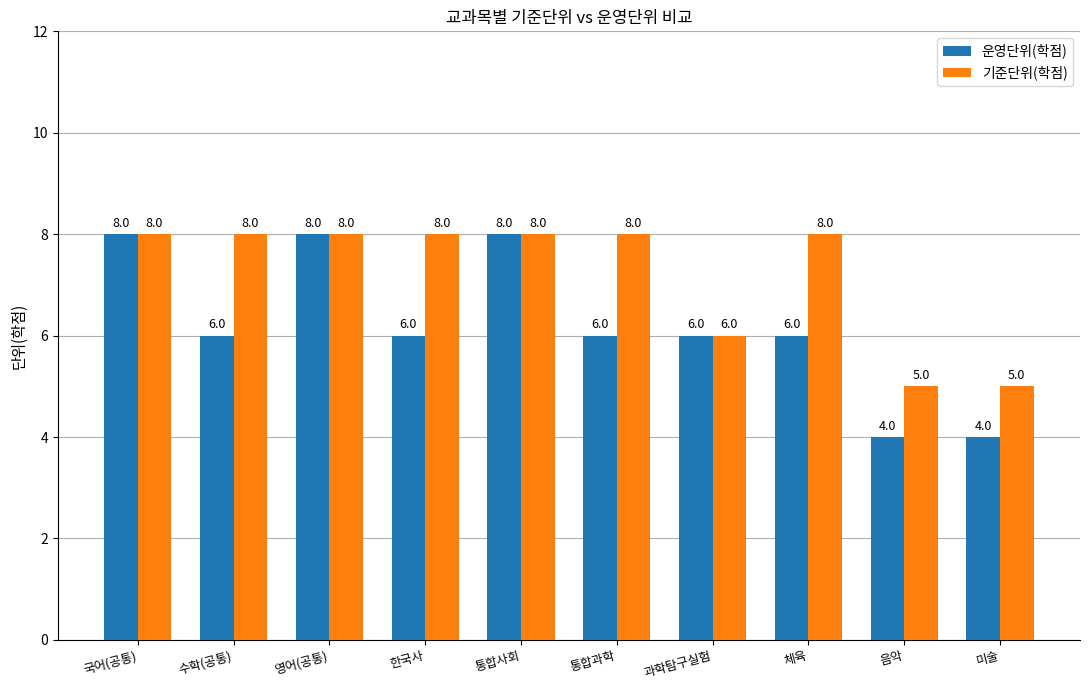

What is the difference between the highest and lowest values at 미술?

1